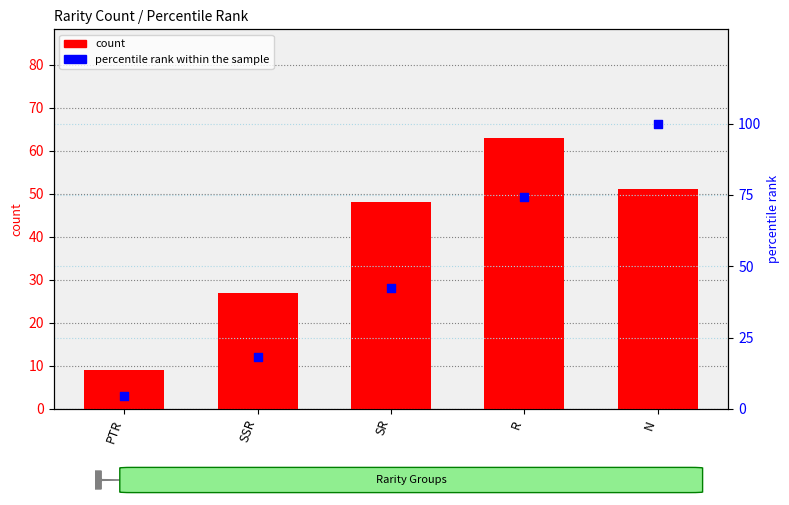

Which series contains the highest Y value?

percentile rank within the sample